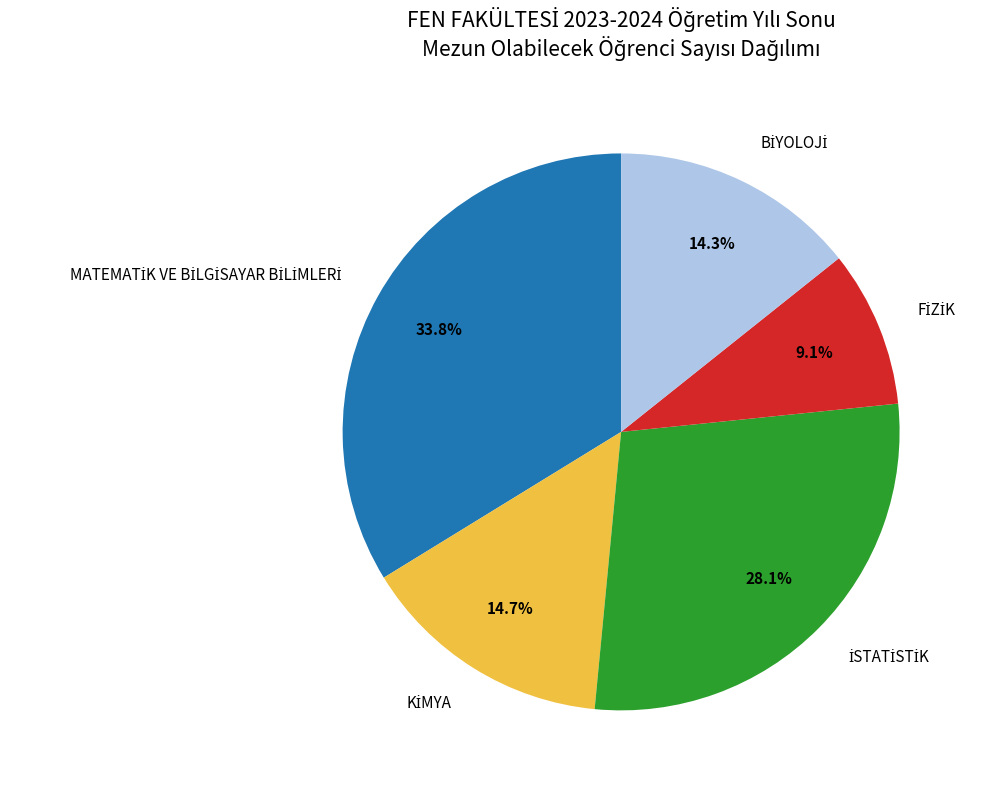

Does any single category account for the majority?

No